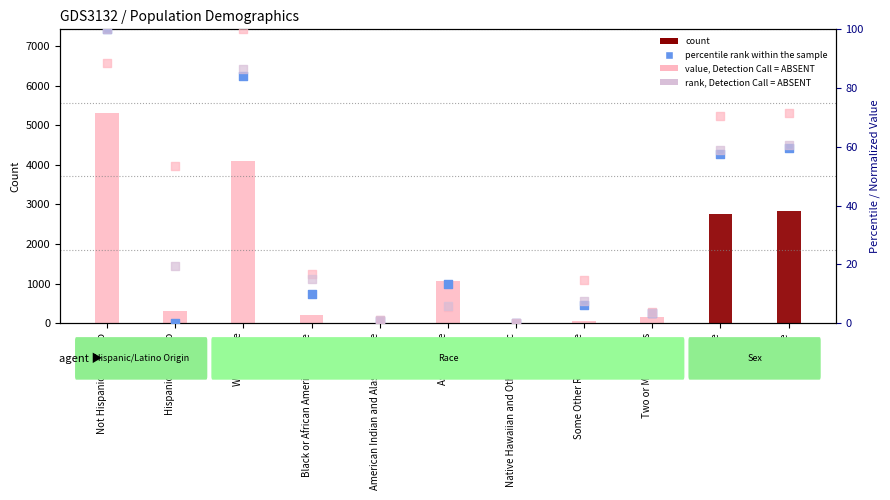

Is the value of This Area (count) at Hispanic or Latino greater than the value of Collin County rank at Female?

Yes